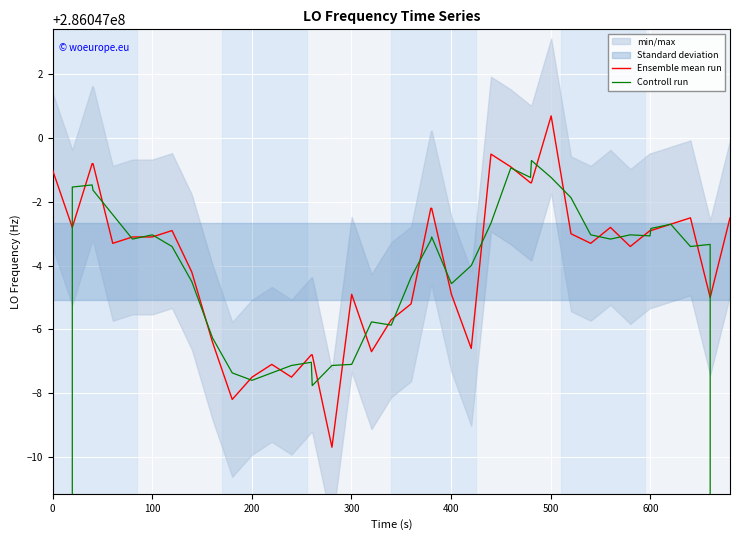

How many intersections are there between Ensemble mean run and Controll run?

28